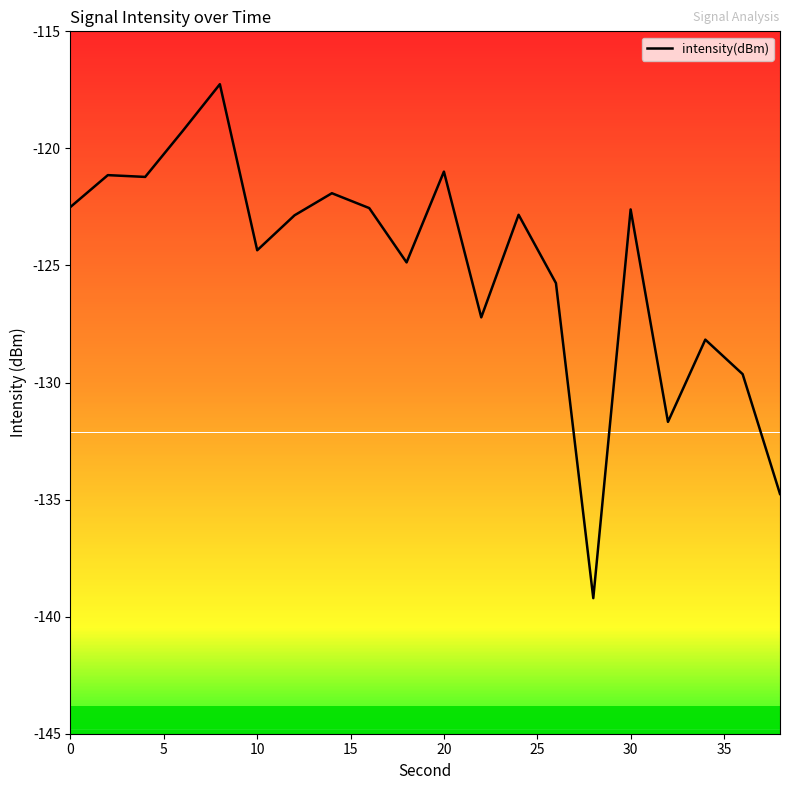

What is the greatest value displayed?

-117.3